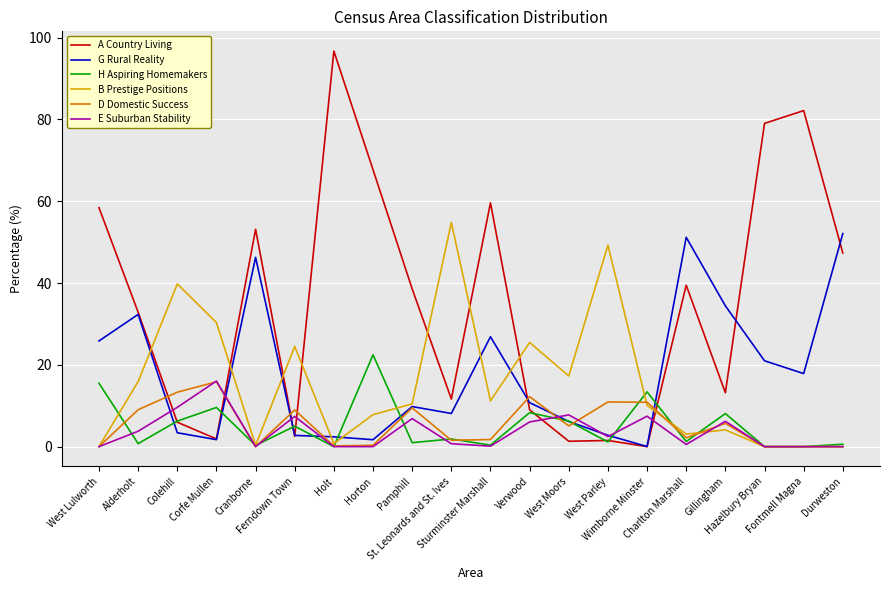

How many intersections are there between B Prestige Positions and A Country Living?

8